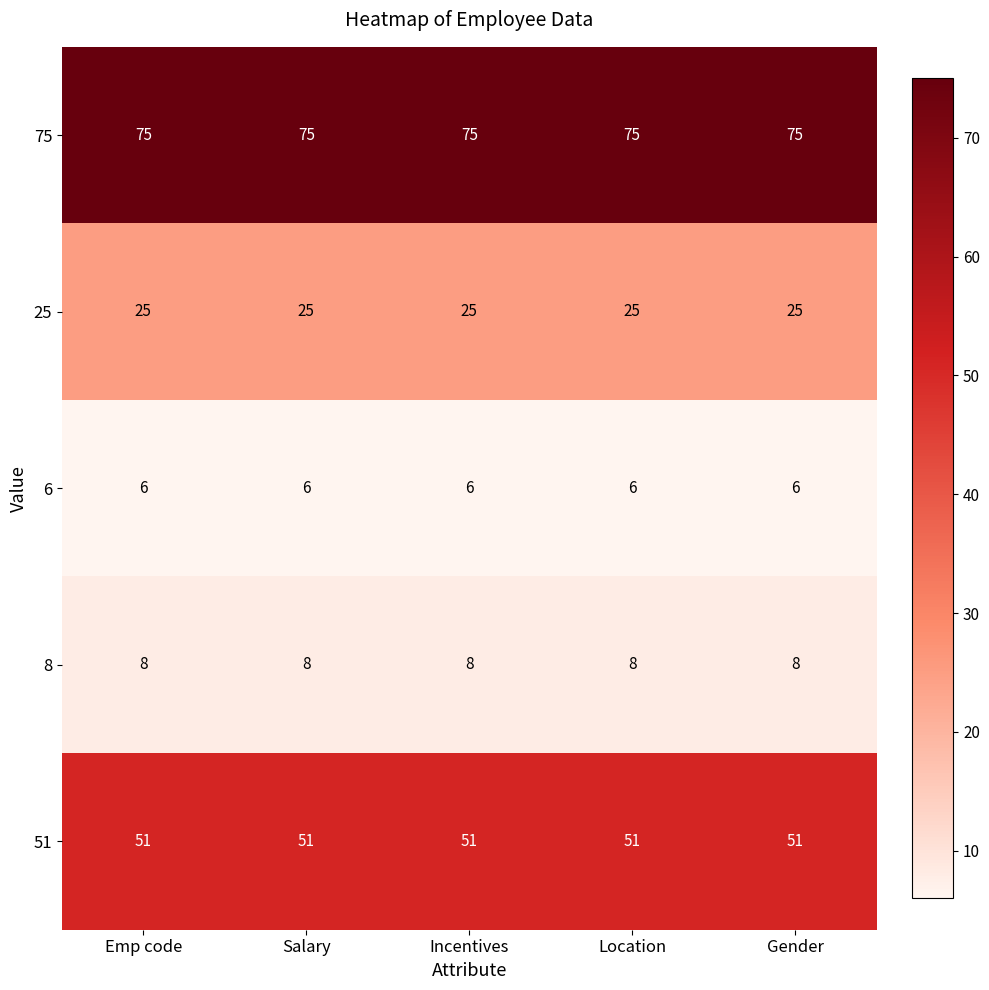

What is the greatest value displayed?

75